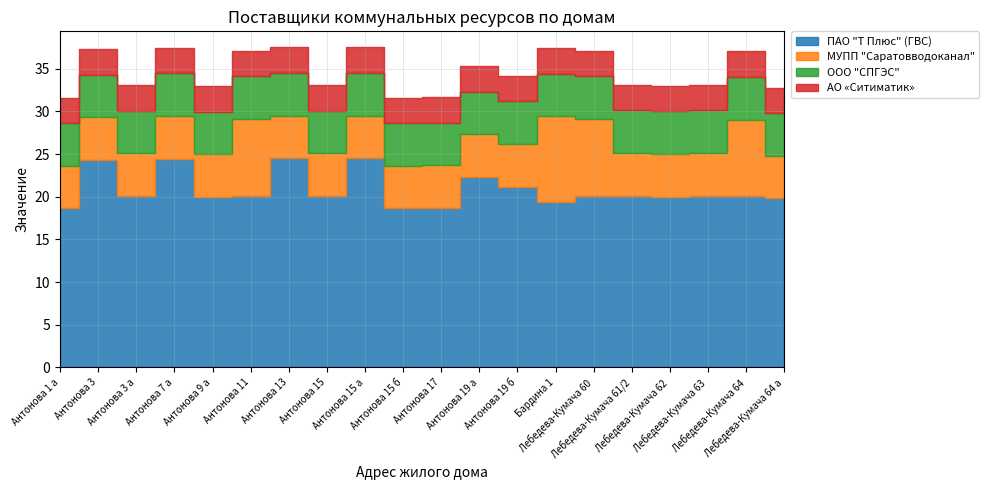

Reading left to right, what are all the values shown in this chart?

ПАО "Т Плюс" (ГВС): Антонова 1 а=18.6	Антонова 3=24.3	Антонова 3 а=20.1	Антонова 7 а=24.5	Антонова 9 а=20.0	Антонова 11=20.1	Антонова 13=24.5	Антонова 15=20.1	Антонова 15 а=24.5	Антонова 15 б=18.6	Антонова 17=18.7	Антонова 19 а=22.3	Антонова 19 б=21.2	Бардина 1=19.4	Лебедева-Кумача 60=20.1	Лебедева-Кумача 61/2=20.1	Лебедева-Кумача 62=20.0	Лебедева-Кумача 63=20.1	Лебедева-Кумача 64=20.1	Лебедева-Кумача 64 а=19.8
МУПП "Саратовводоканал": Антонова 1 а=5.0	Антонова 3=5.0	Антонова 3 а=5.0	Антонова 7 а=5.0	Антонова 9 а=5.0	Антонова 11=9.0	Антонова 13=5.0	Антонова 15=5.0	Антонова 15 а=5.0	Антонова 15 б=5.0	Антонова 17=5.0	Антонова 19 а=5.0	Антонова 19 б=5.0	Бардина 1=10.0	Лебедева-Кумача 60=9.0	Лебедева-Кумача 61/2=5.0	Лебедева-Кумача 62=5.0	Лебедева-Кумача 63=5.0	Лебедева-Кумача 64=9.0	Лебедева-Кумача 64 а=5.0
ООО "СПГЭС": Антонова 1 а=5.0	Антонова 3=5.0	Антонова 3 а=5.0	Антонова 7 а=5.0	Антонова 9 а=5.0	Антонова 11=5.0	Антонова 13=5.0	Антонова 15=5.0	Антонова 15 а=5.0	Антонова 15 б=5.0	Антонова 17=5.0	Антонова 19 а=5.0	Антонова 19 б=5.0	Бардина 1=5.0	Лебедева-Кумача 60=5.0	Лебедева-Кумача 61/2=5.0	Лебедева-Кумача 62=5.0	Лебедева-Кумача 63=5.0	Лебедева-Кумача 64=5.0	Лебедева-Кумача 64 а=5.0
АО «Ситиматик»: Антонова 1 а=3.0	Антонова 3=3.0	Антонова 3 а=3.0	Антонова 7 а=3.0	Антонова 9 а=3.0	Антонова 11=3.0	Антонова 13=3.0	Антонова 15=3.0	Антонова 15 а=3.0	Антонова 15 б=3.0	Антонова 17=3.0	Антонова 19 а=3.0	Антонова 19 б=3.0	Бардина 1=3.0	Лебедева-Кумача 60=3.0	Лебедева-Кумача 61/2=3.0	Лебедева-Кумача 62=3.0	Лебедева-Кумача 63=3.0	Лебедева-Кумача 64=3.0	Лебедева-Кумача 64 а=3.0